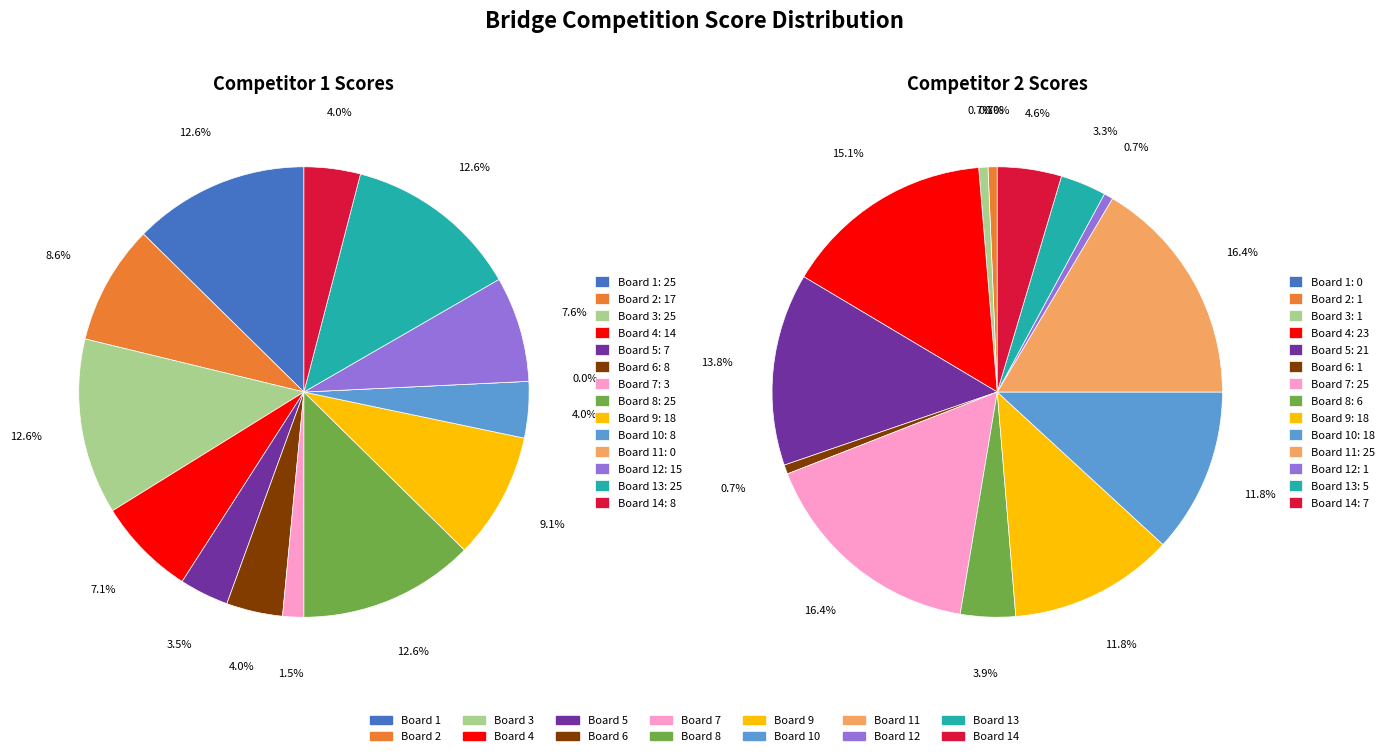

What percentage is NOT represented by Board 7?

98.5%